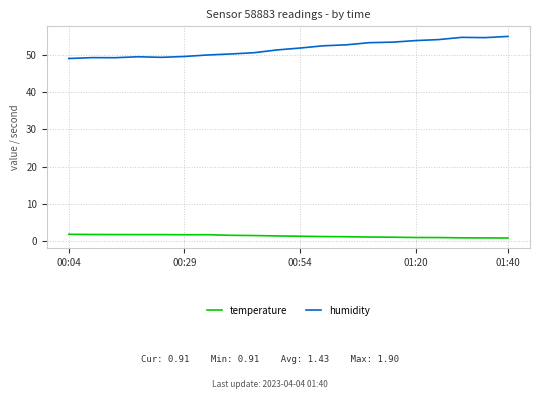

What are all the series names shown in the legend?

temperature, humidity